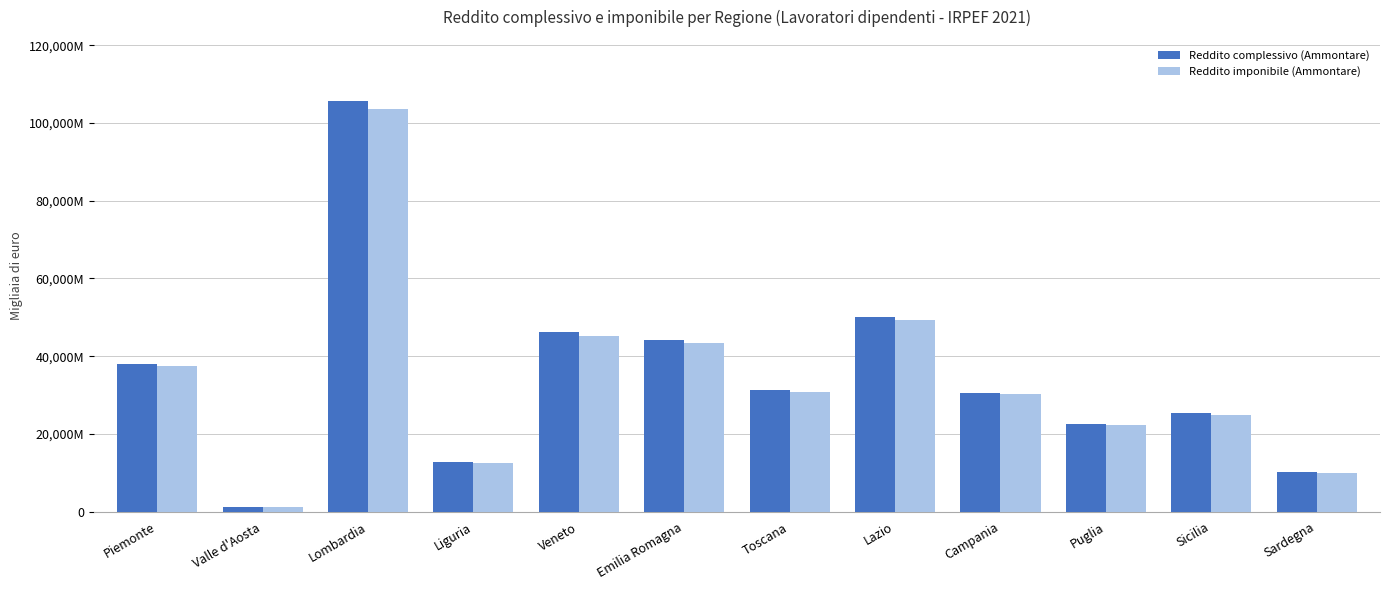

At which label does Reddito imponibile (Ammontare) reach its minimum?

Valle d'Aosta